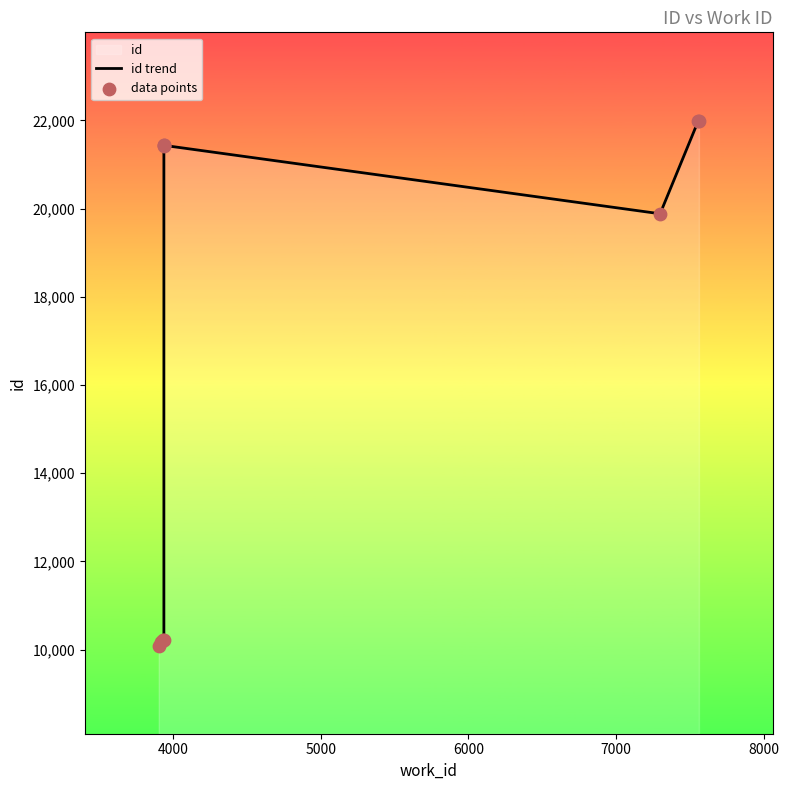

What is the total value across all series at 5000?

20414